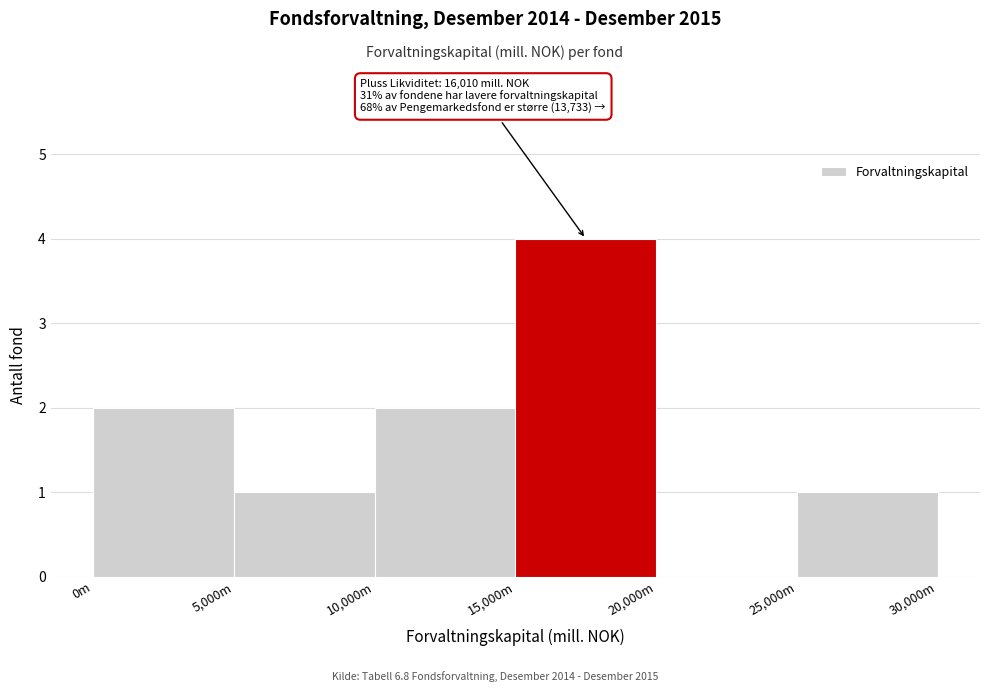

Reading left to right, list all the values displayed in this chart.

0m=2	5,000m=1	10,000m=2	15,000m=4	20,000m=0	25,000m=1